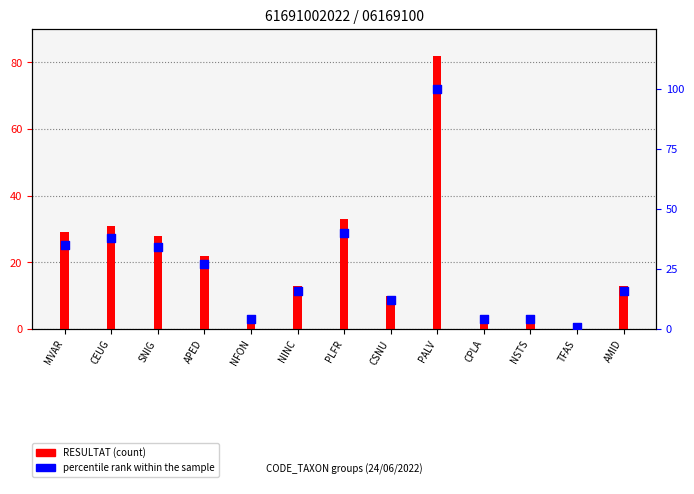

Which has a higher value, CPLA or APED?

APED